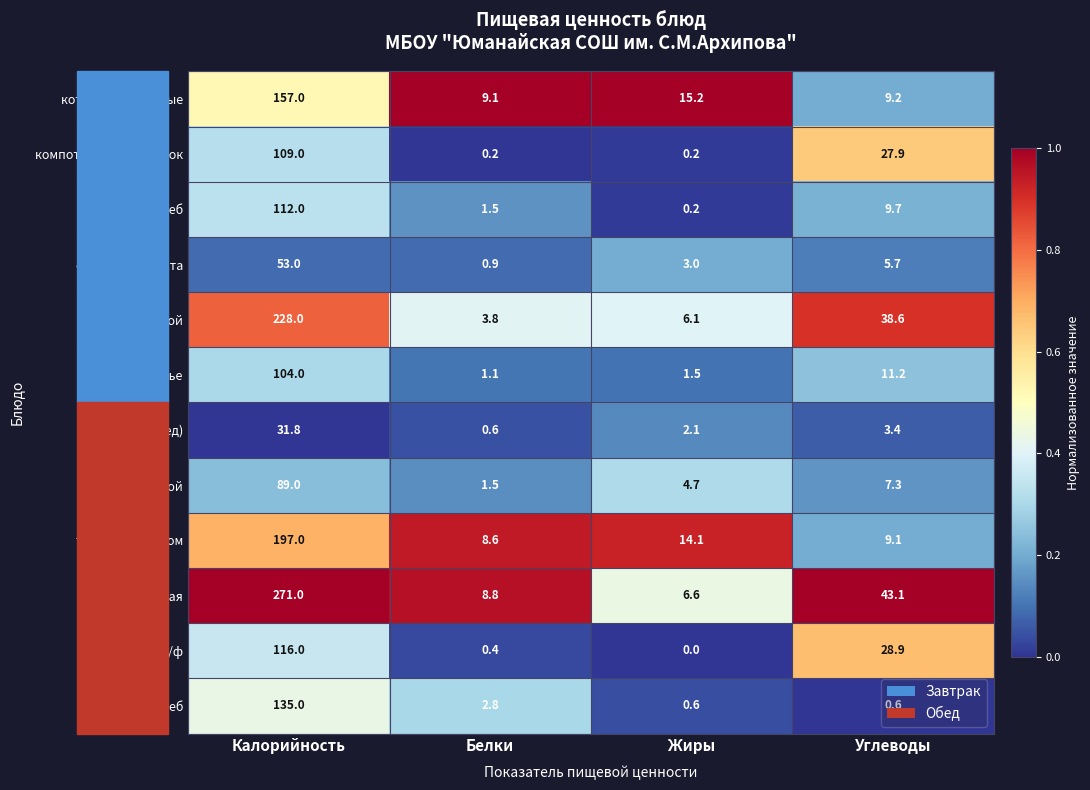

The value of компот из свежих яблок at Калорийность is 62.6. True or false?

False